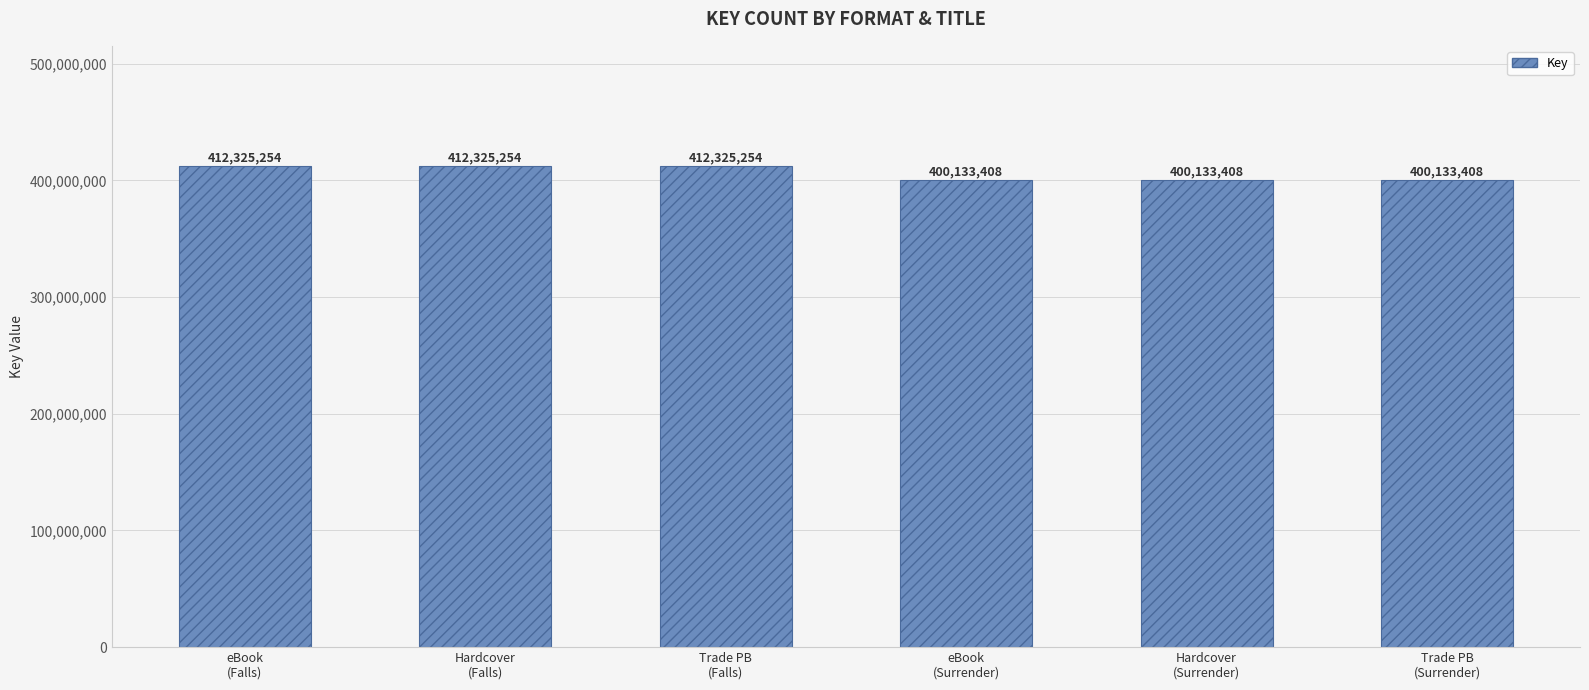

What is the difference between the maximum and minimum values?

12191846